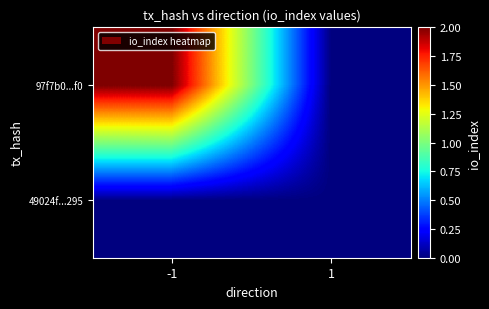

At how many categories does at least one series exceed 0?

1